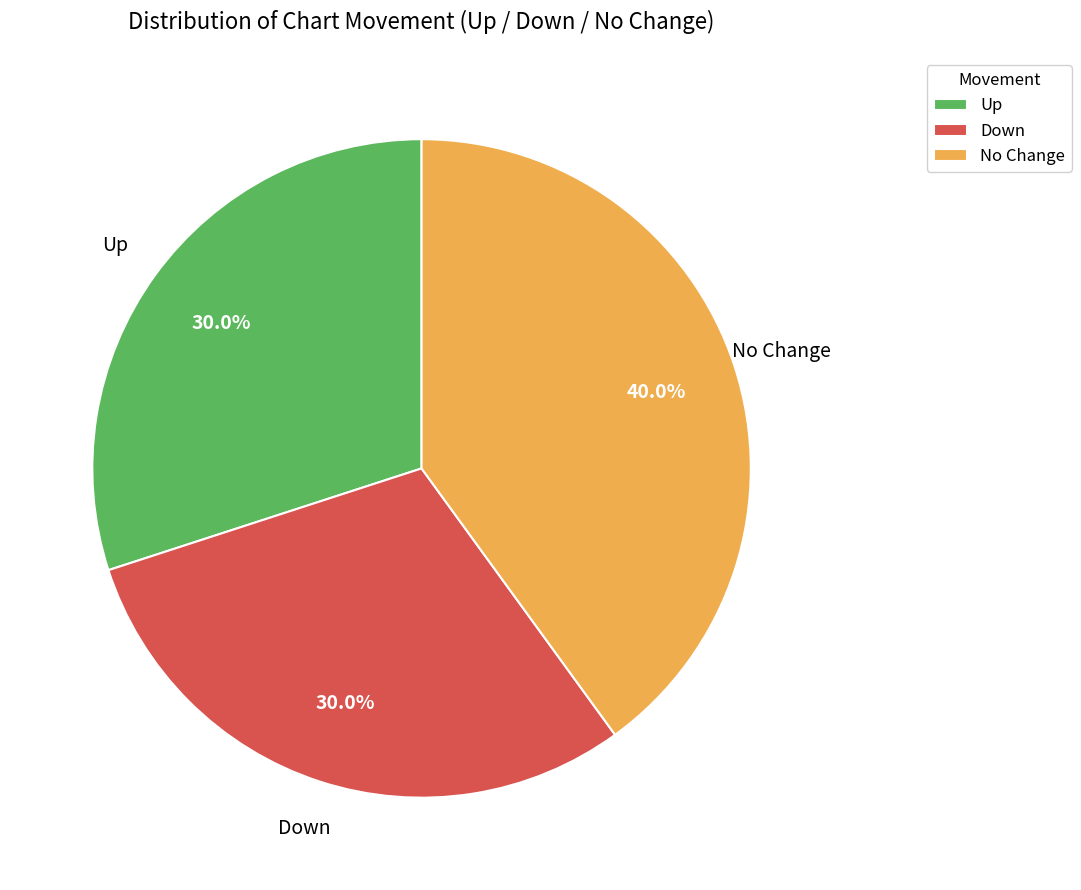

What percentage do Up and Down together represent?

60.0%